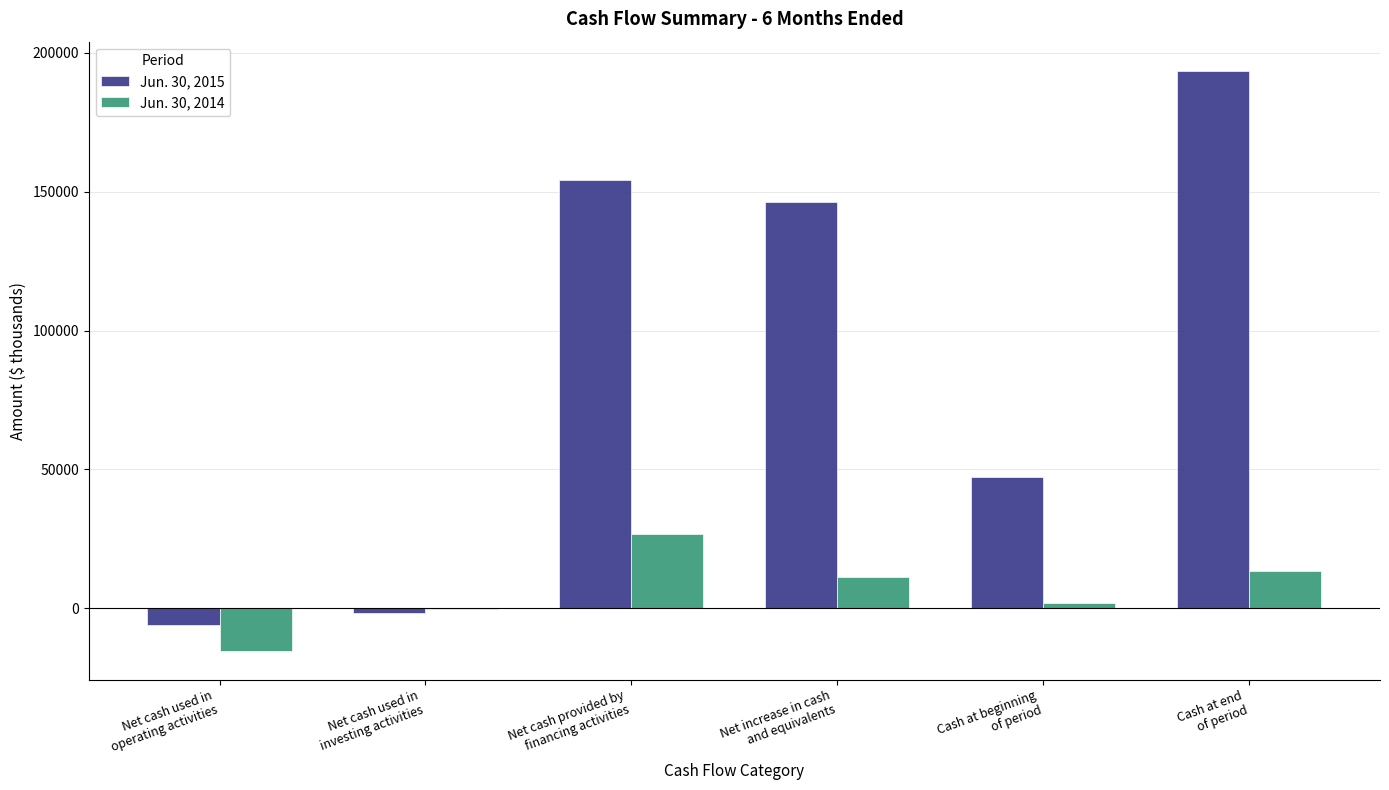

Reading right to left, extract all data points from this chart.

Jun. 30, 2015: 193587	47240	146347	154085	-1573	-6165
Jun. 30, 2014: 13356	1987	11369	26735	-112	-15254